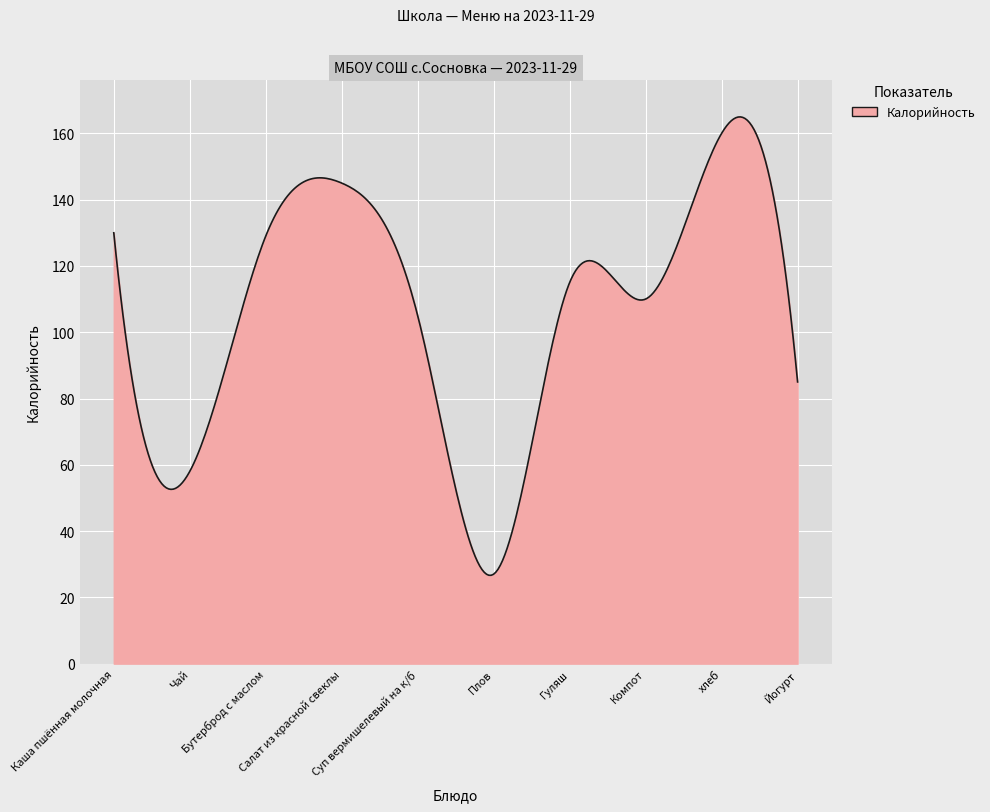

How many lines are shown in the chart?

1